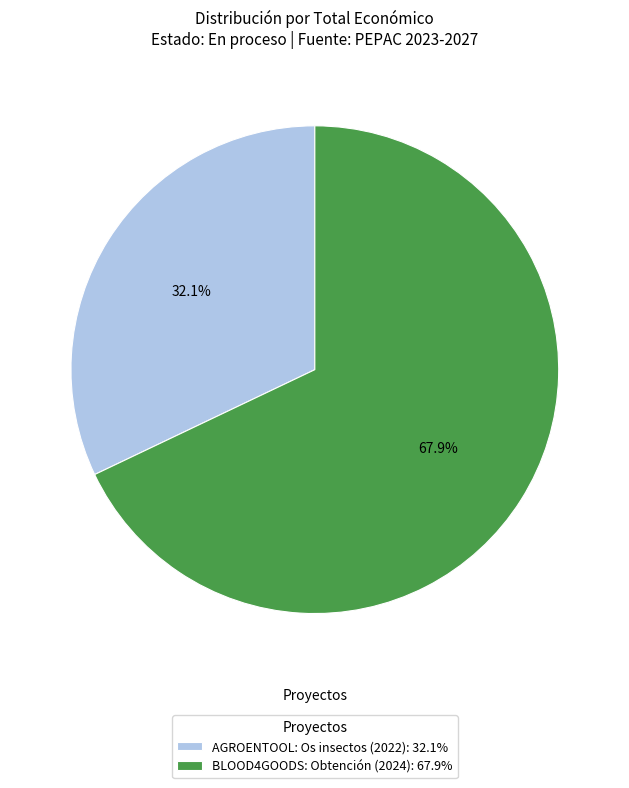

True or false: BLOOD4GOODS: Obtención (2024) accounts for 68% of the total.

True